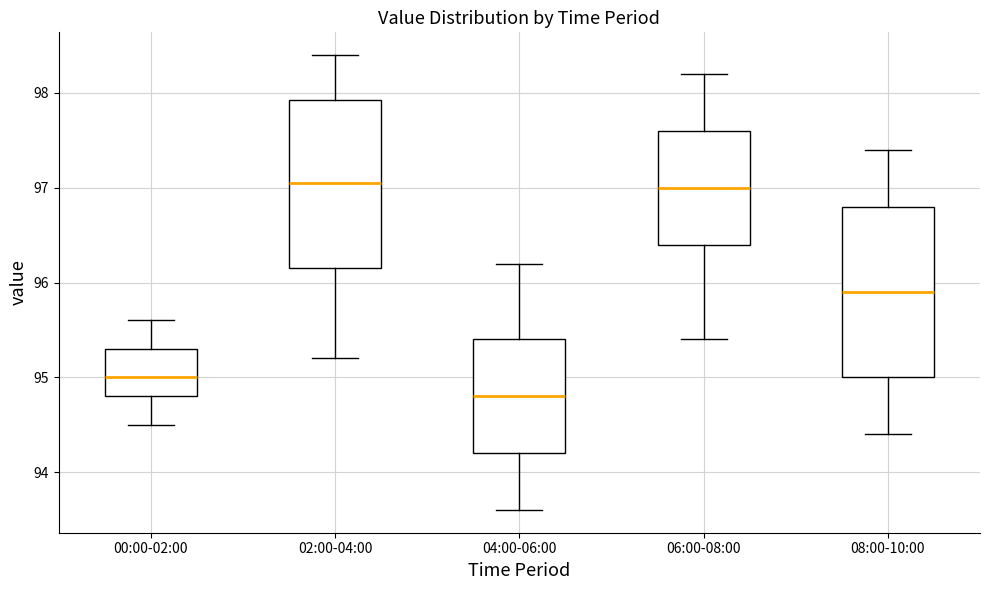

Which box's median line is the lowest?

04:00-06:00